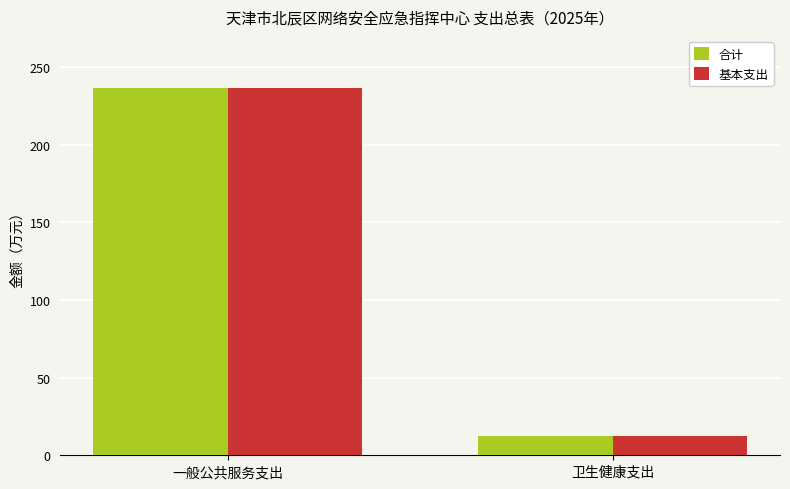

What is the sum of all 合计 values?

248.4